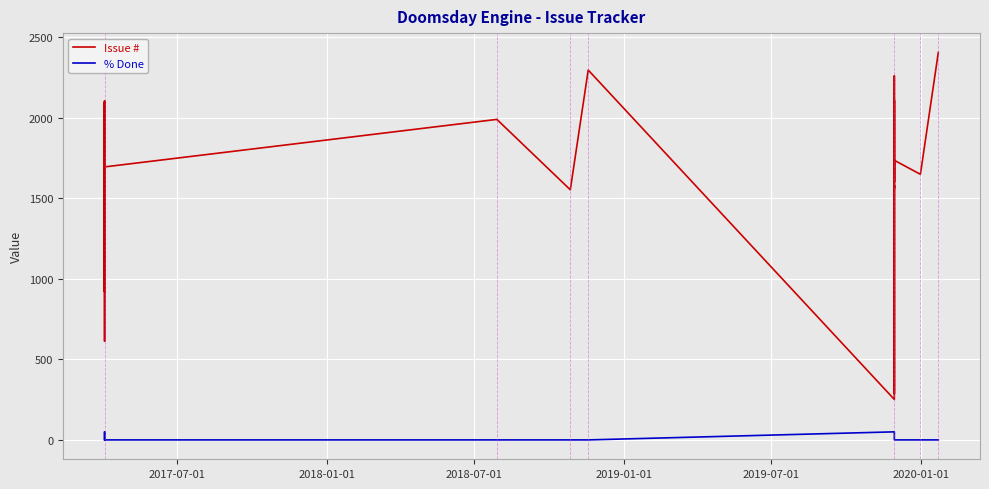

List the series in order of their peak value, lowest first.

% Done, Issue #